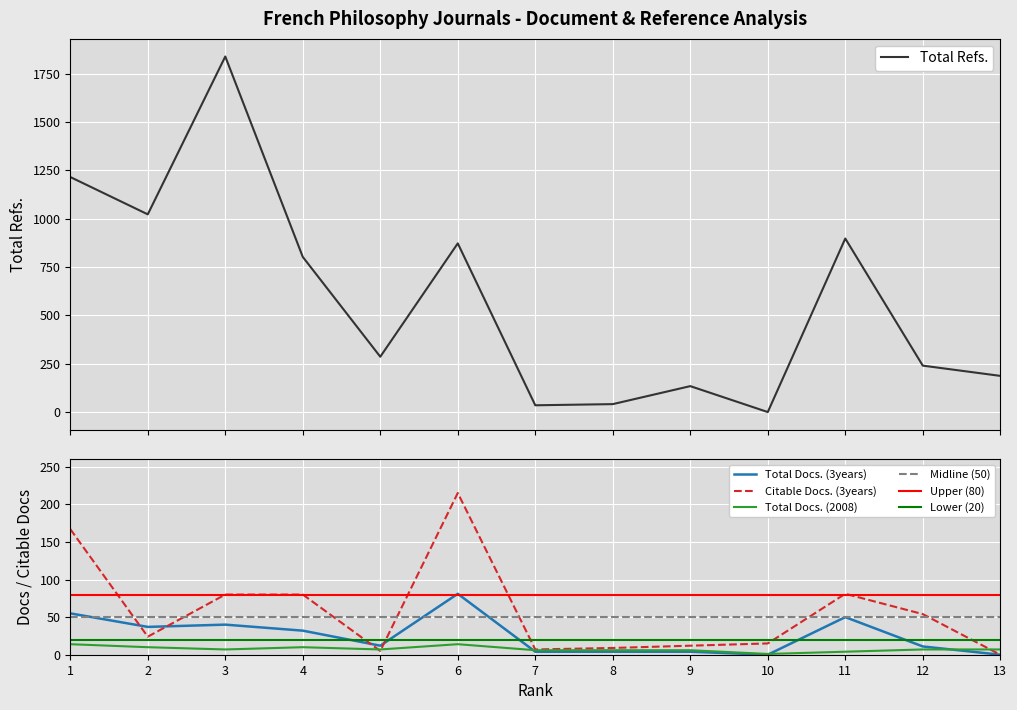

At which category is the sum across all series the highest?

3